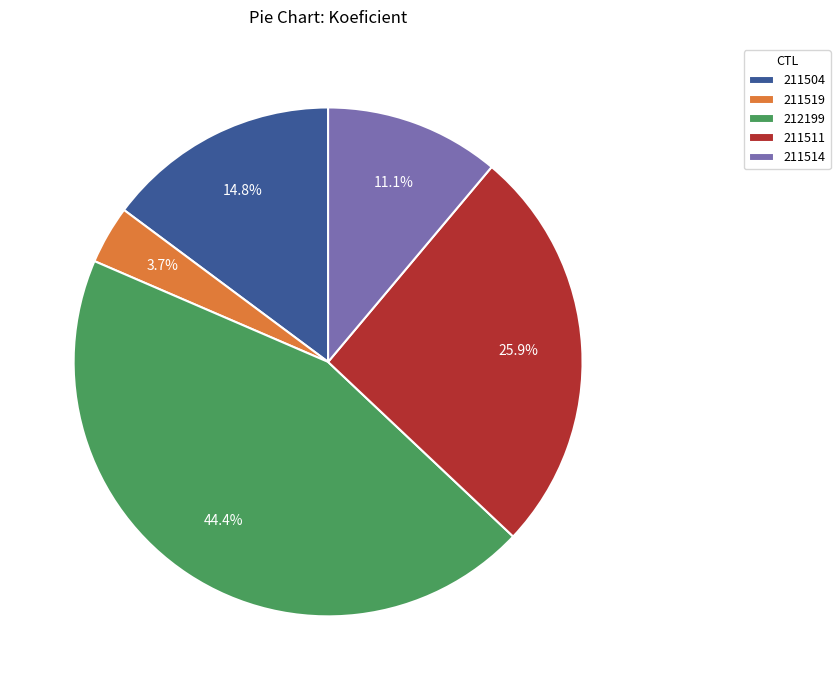

Which slice is the largest?

212199